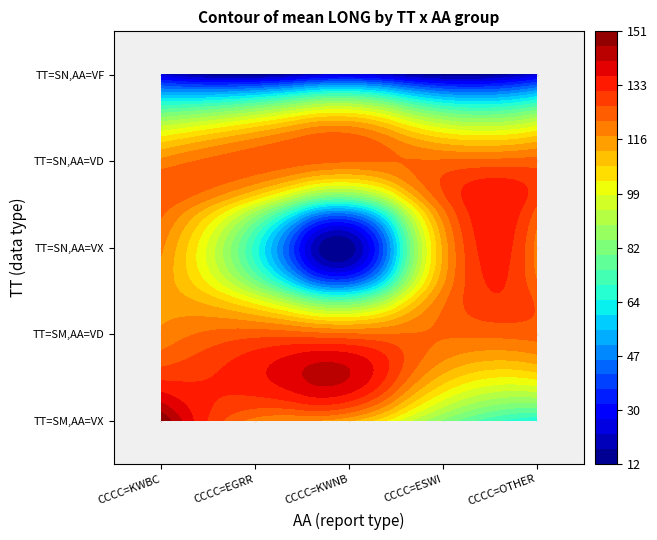

Reading left to right, transcribe all the data shown in this chart.

SM_VX: 150.7	119.9	113.1	82.7	65.0
SM_VD: 118.6	124.8	122.4	122.6	124.0
SN_VX: 118.1	67.3	14.4	113.1	119.9
SN_VD: 118.6	124.8	122.4	122.6	124.0
SN_VF: 22.2	12.7	22.2	12.7	22.2